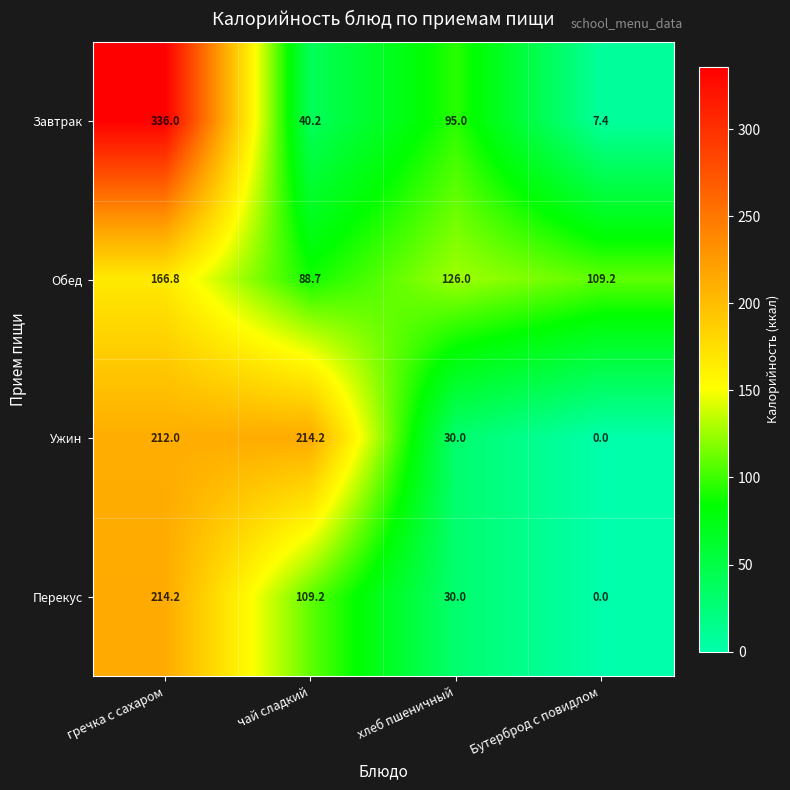

What is the difference between the Завтрак values at гречка с сахаром and чай сладкий?

295.8